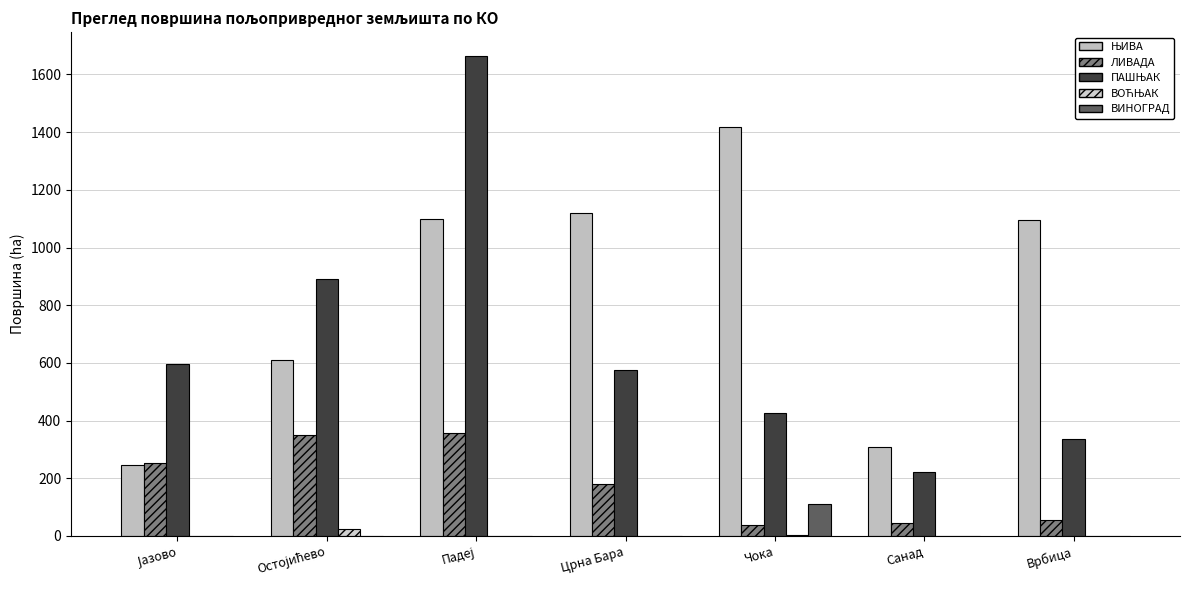

Are the bars horizontal?

No